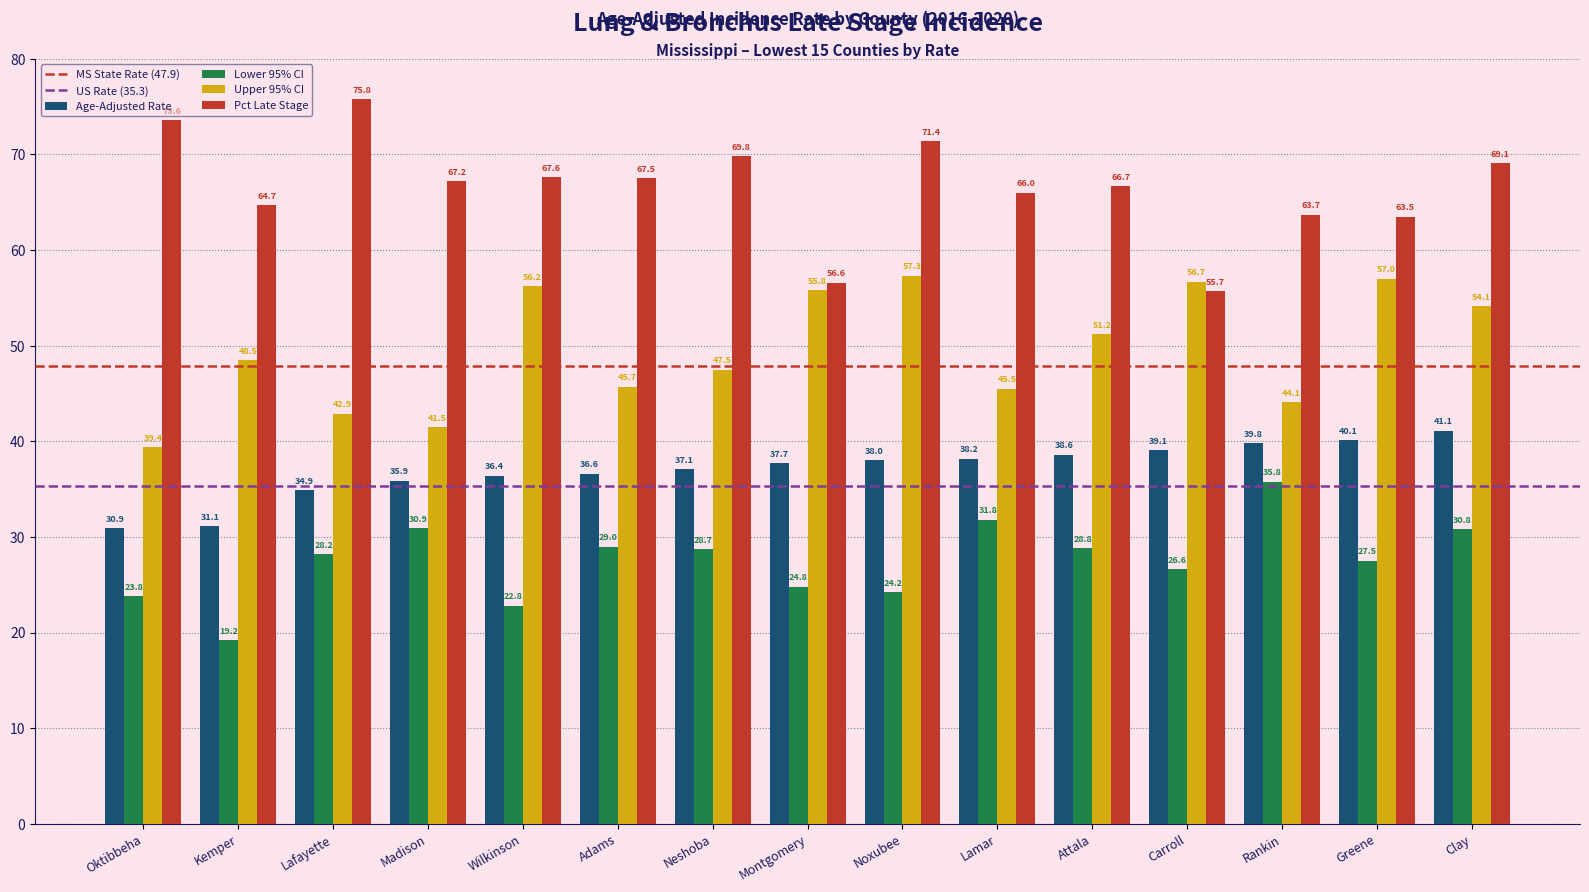

What is the sum of the Lower 95% CI values at Neshoba and Rankin?

64.5